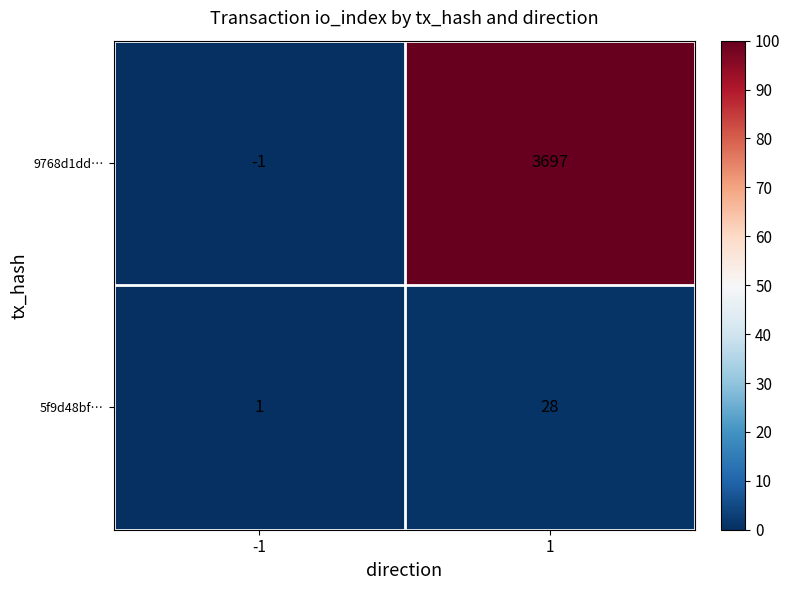

How many distinct data groups are displayed?

2